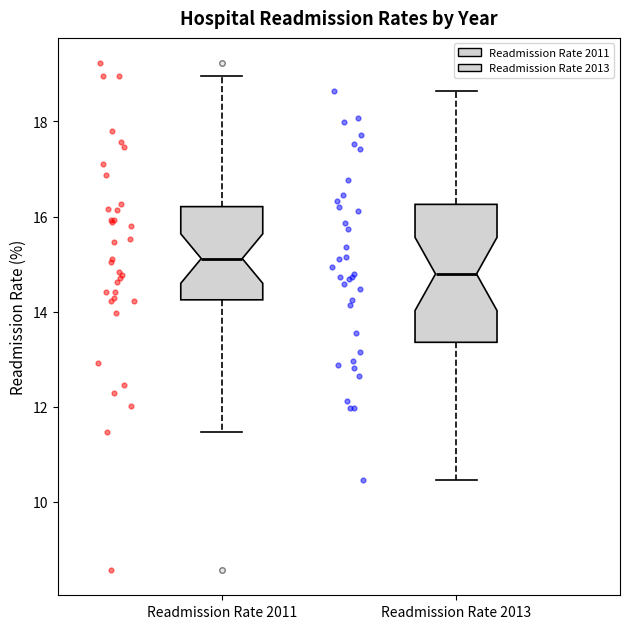

Where does the upper whisker of the box for Readmission Rate 2013 end on the y-axis? The values are not printed on the chart, so give them approximately, as read against the axis.

18.6